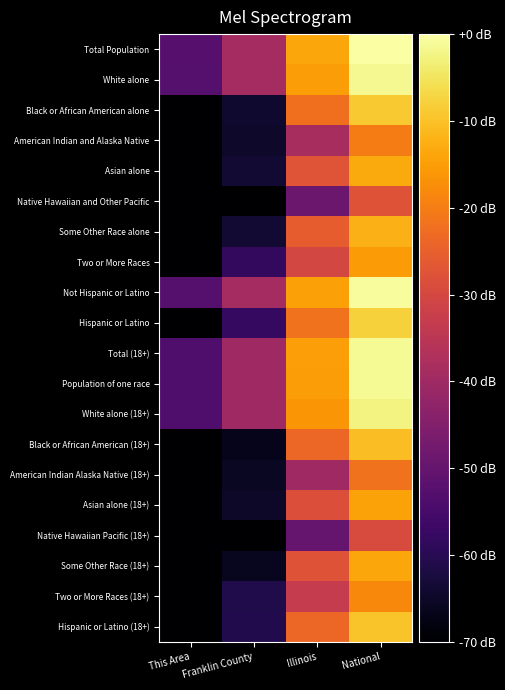

Rank the series by their maximum value, from highest to lowest.

Total Population, Not Hispanic or Latino, Total (18+), Population of one race, White alone, White alone (18+), Hispanic or Latino, Black or African American alone, Hispanic or Latino (18+), Black or African American (18+), Some Other Race alone, Asian alone, Some Other Race (18+), Asian alone (18+), Two or More Races, Two or More Races (18+), American Indian and Alaska Native, American Indian Alaska Native (18+), Native Hawaiian and Other Pacific, Native Hawaiian Pacific (18+)